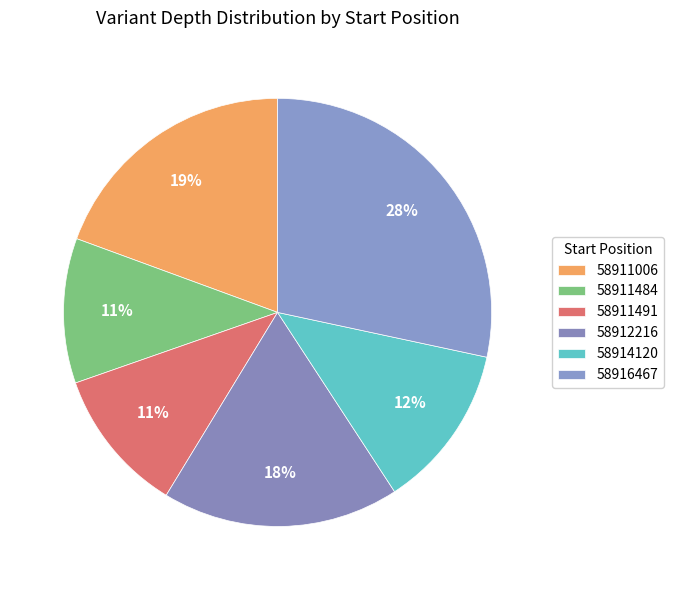

Count the number of slices in the pie.

6